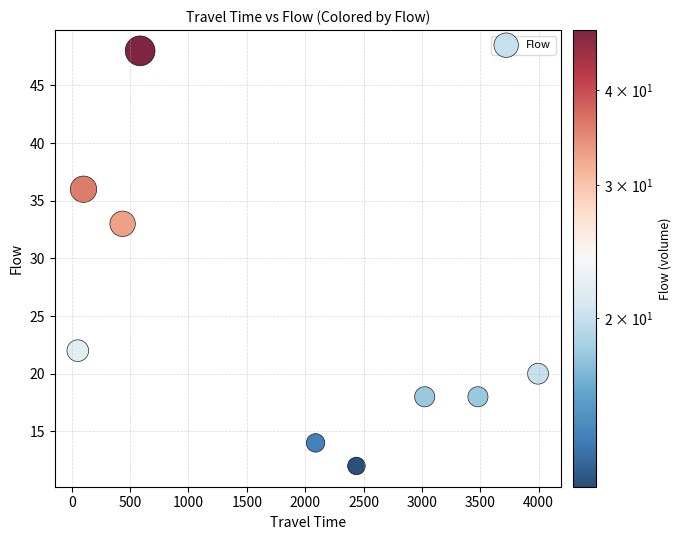

What is the range of Y values (max minus min)?

36